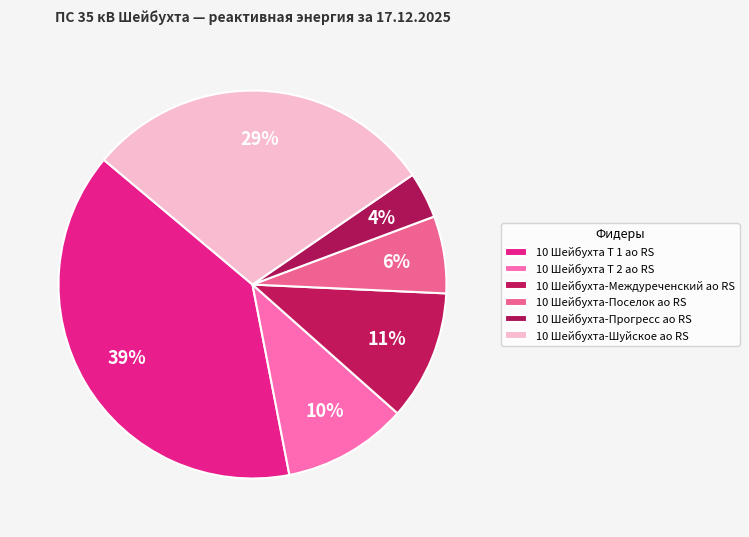

Do 10 Шейбухта Т 1 ао RS and 10 Шейбухта-Междуреченский ао RS together represent more than half of the pie?

No